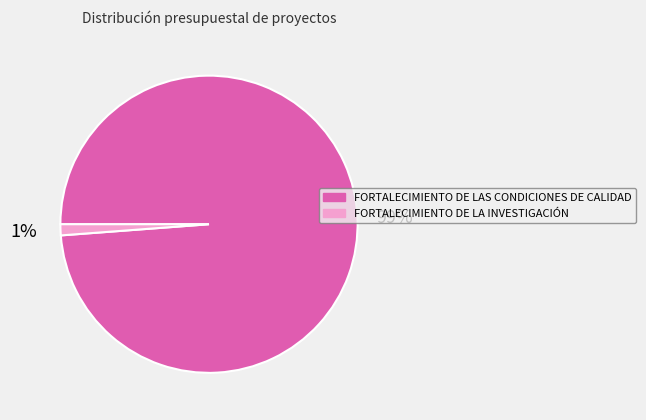

Combined, do FORTALECIMIENTO DE LAS CONDICIONES DE CALIDAD and FORTALECIMIENTO DE LA INVESTIGACIÓN account for over 50%?

Yes